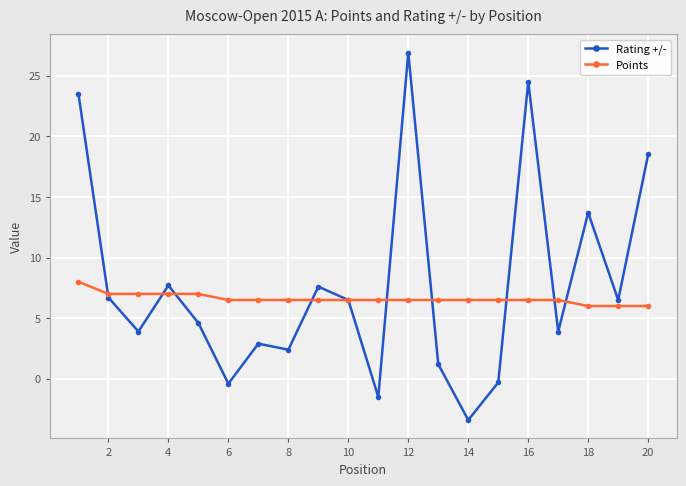

What is the smallest value displayed?

-3.4